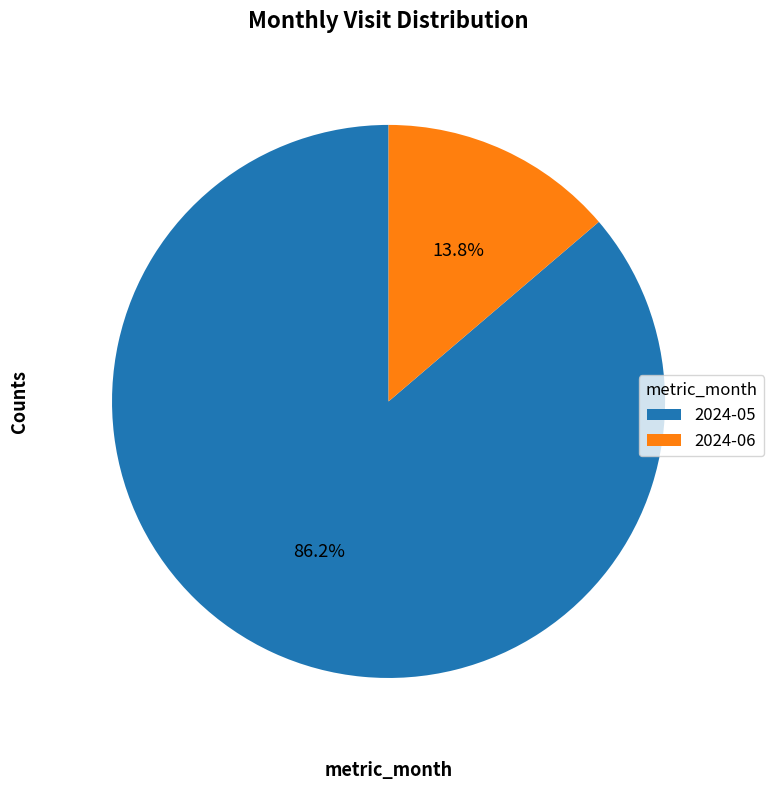

What percentage do 2024-06 and 2024-05 together represent?

100.0%